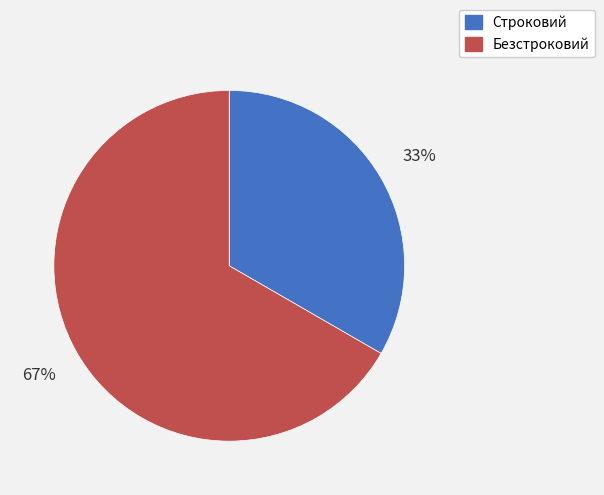

Approximately how many times larger is the value at Строковий compared to Безстроковий?

0.5